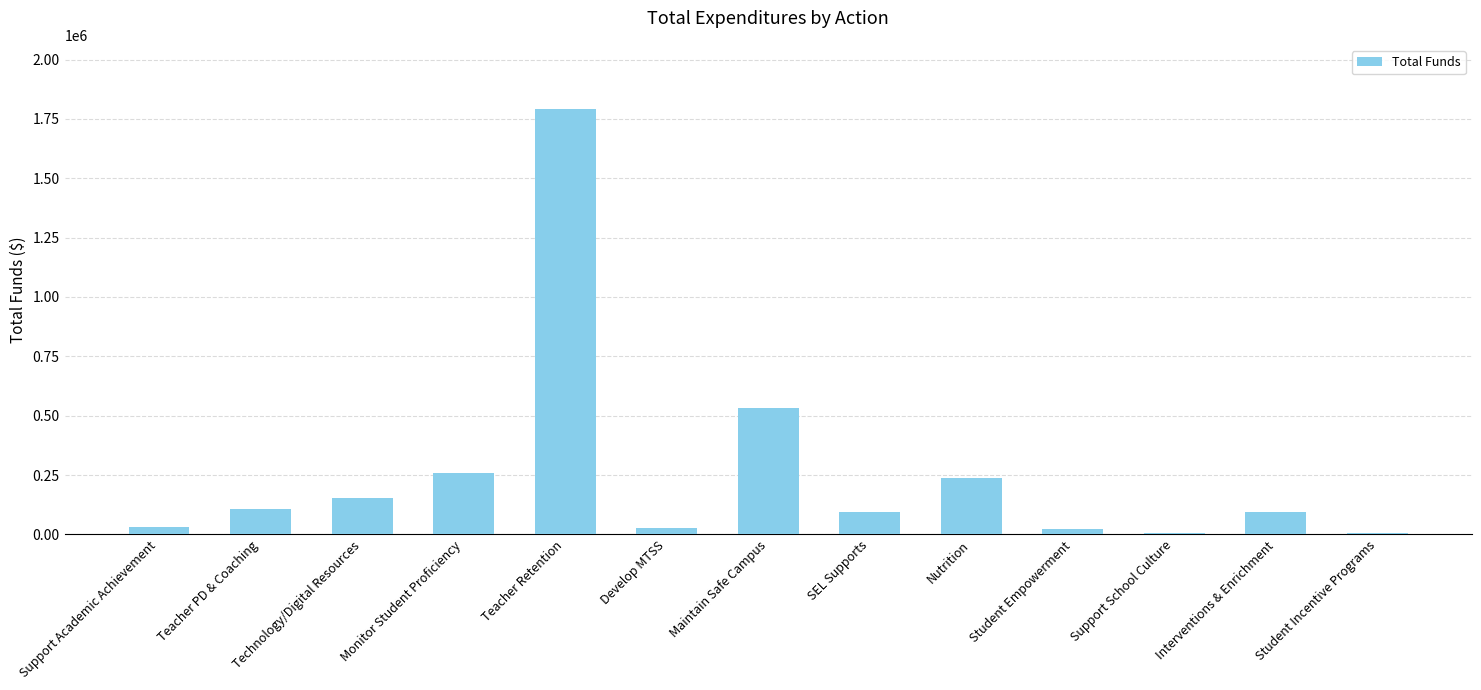

Where is the data nearest to the value 900235?

Maintain Safe Campus